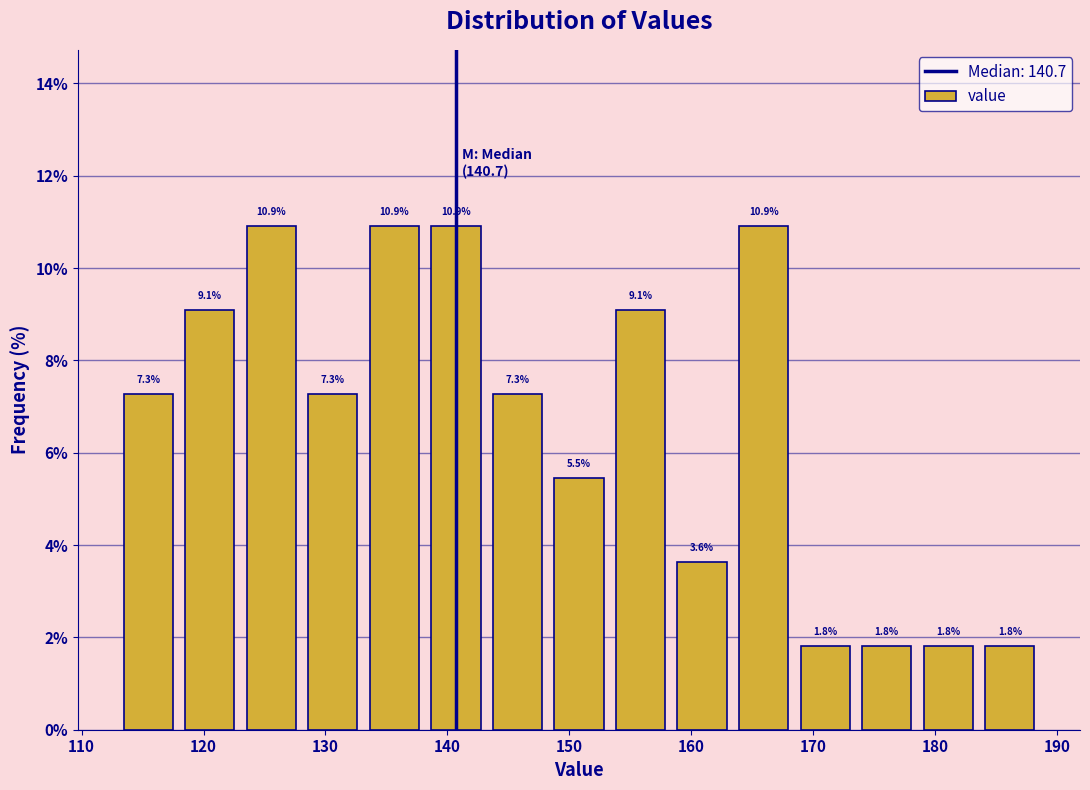

Reading left to right, list every bar in this chart as the range it spans on the x-axis followed by its height. The bar edges are not printed on the chart, so give them approximately, as read against the axis.

113 to 118: 7.3
118 to 123: 9.1
123 to 128: 10.9
128 to 133: 7.3
133 to 138: 10.9
138 to 143: 10.9
143 to 148: 7.3
148 to 153: 5.5
153 to 158: 9.1
158 to 163: 3.6
163 to 168: 10.9
168 to 174: 1.8
174 to 179: 1.8
179 to 184: 1.8
184 to 189: 1.8